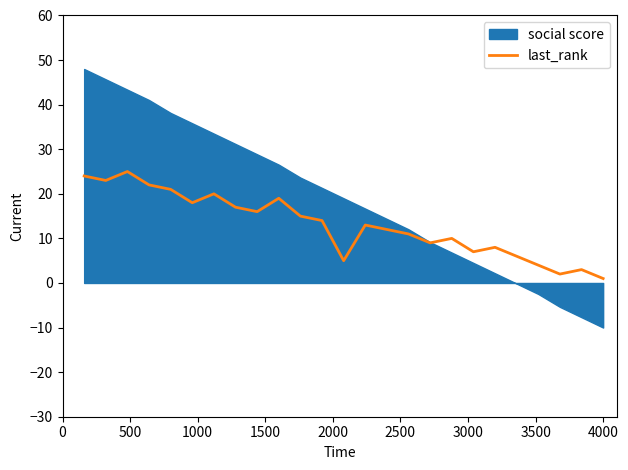

How many lines are shown in the chart?

1